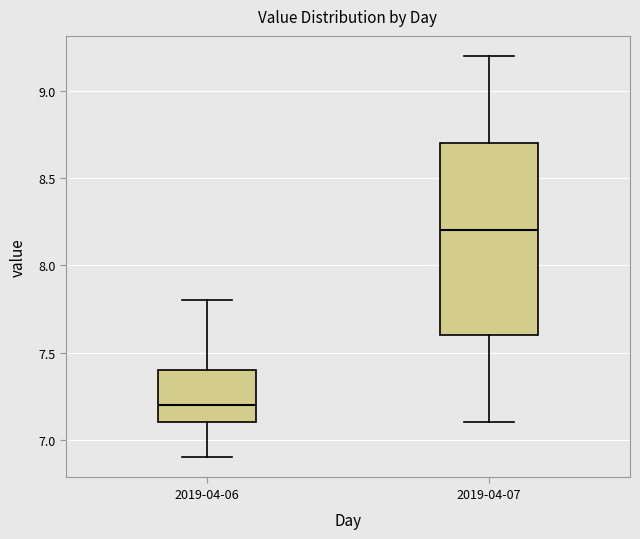

Reading left to right, read every box against the y-axis: the position of its median line, the range the box covers, and the ends of its whiskers. The values are not printed on the chart, so give them approximately, as read against the axis.

2019-04-06: median 7.2, box 7.1 to 7.4, whiskers 6.9 to 7.8
2019-04-07: median 8.2, box 7.6 to 8.7, whiskers 7.1 to 9.2